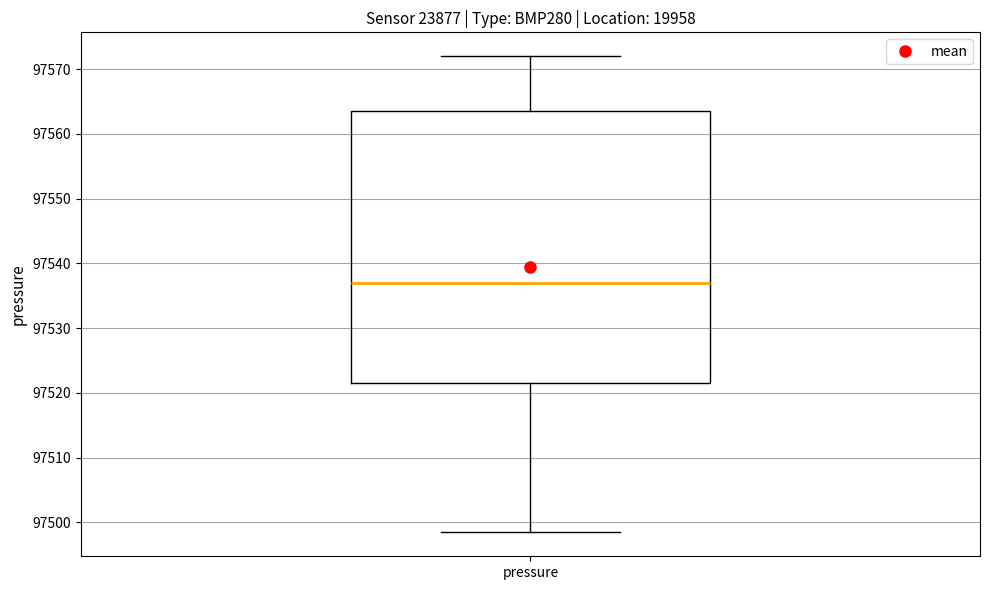

Transcribe this box plot: give where the median line is, the range the box spans, and where the two whiskers end, as read against the y-axis. The values are not printed on the chart, so give them approximately, as read against the axis.

median 97537, box 97521 to 97564, whiskers 97498 to 97572